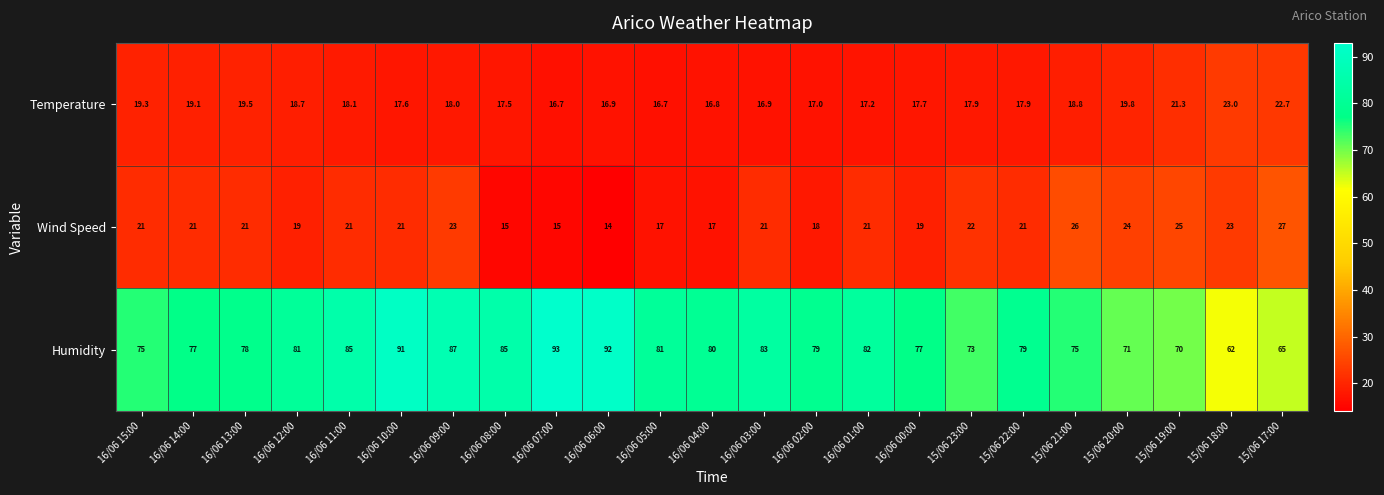

The Humidity series shows 75.0 at 15/06 21:00. True or false?

True